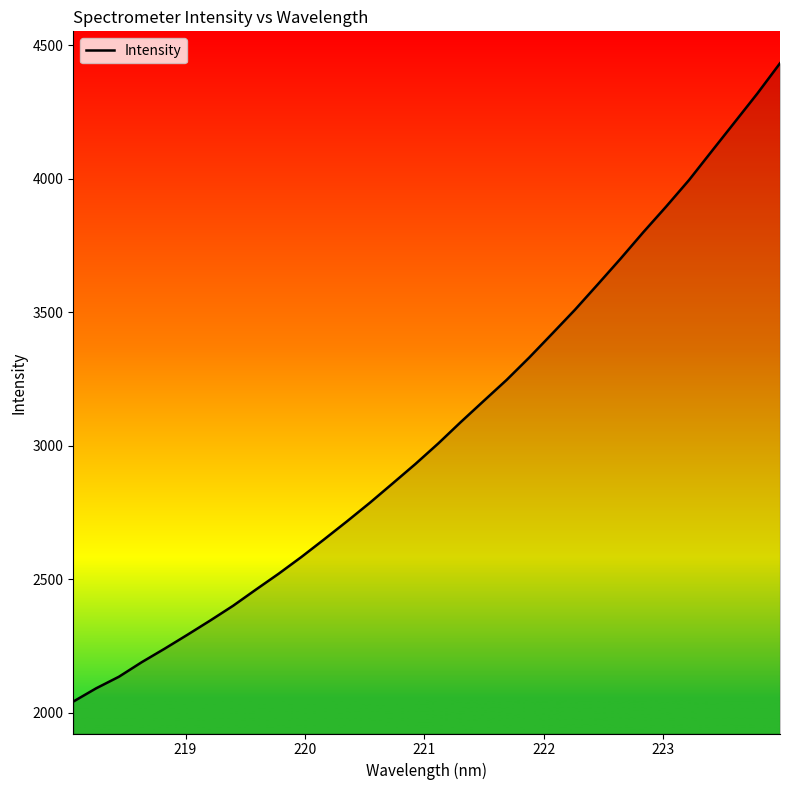

What is the maximum value shown in the chart?

4431.8